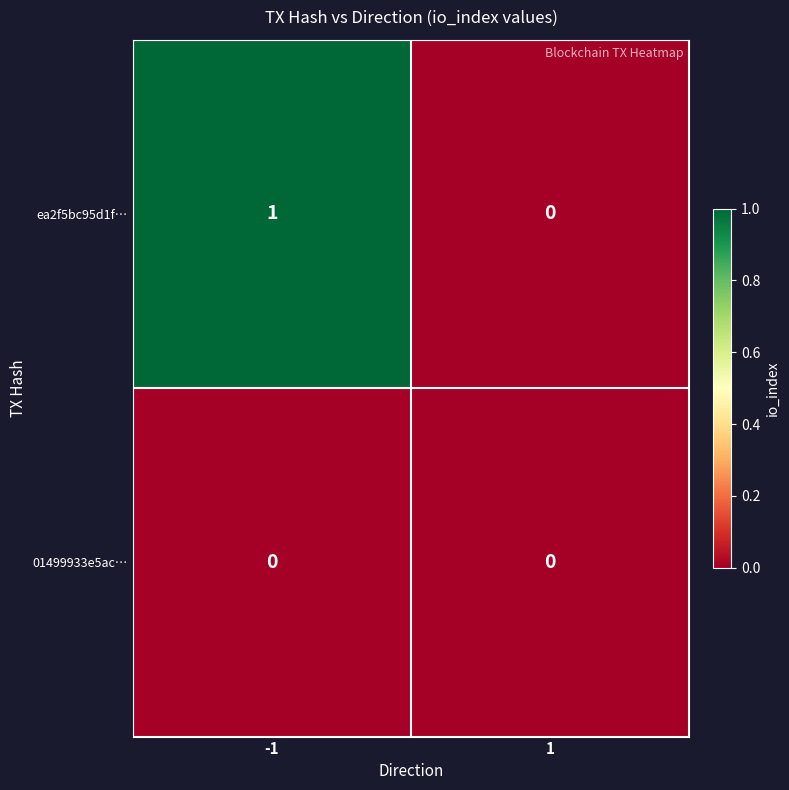

Which series has the largest total across all categories?

ea2f5bc95d1f…